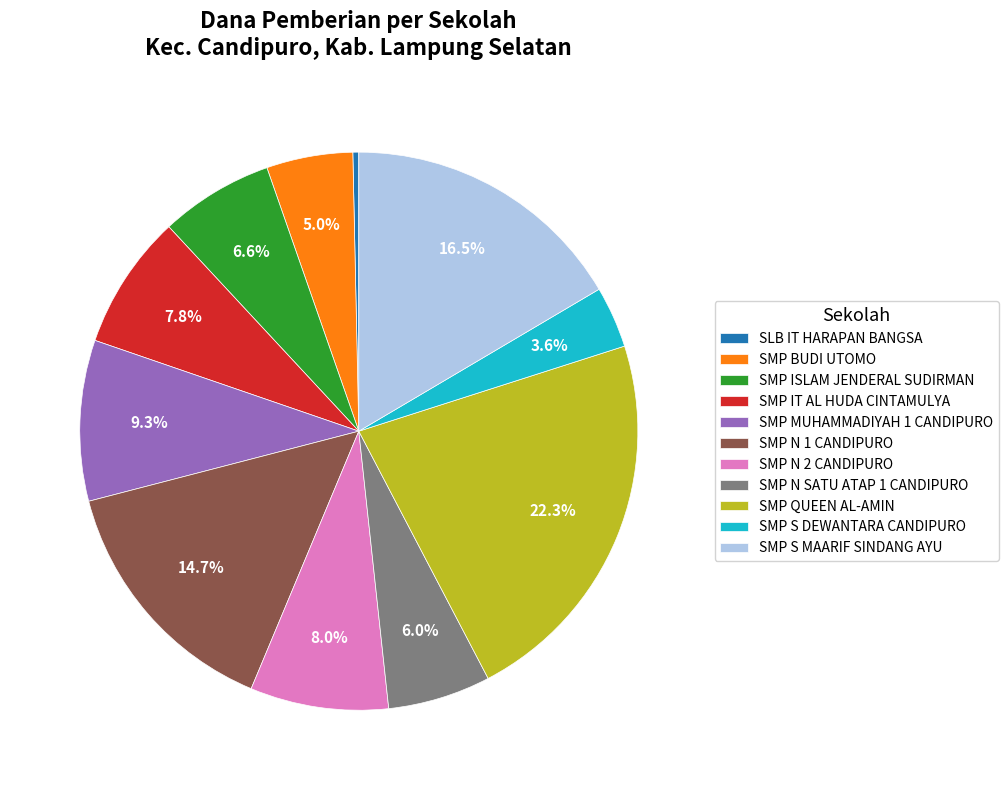

Between SMP N SATU ATAP 1 CANDIPURO and SMP S DEWANTARA CANDIPURO, which is larger?

SMP N SATU ATAP 1 CANDIPURO